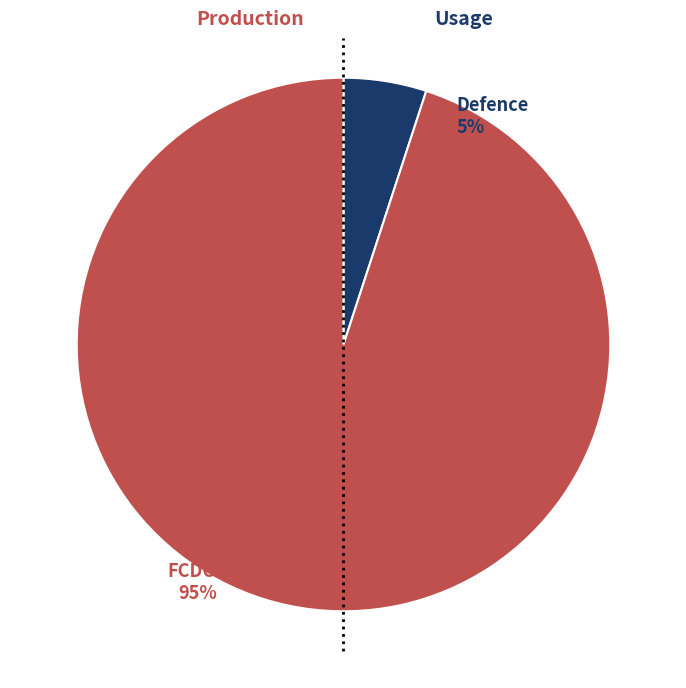

Is there any slice that represents more than half of the pie?

Yes